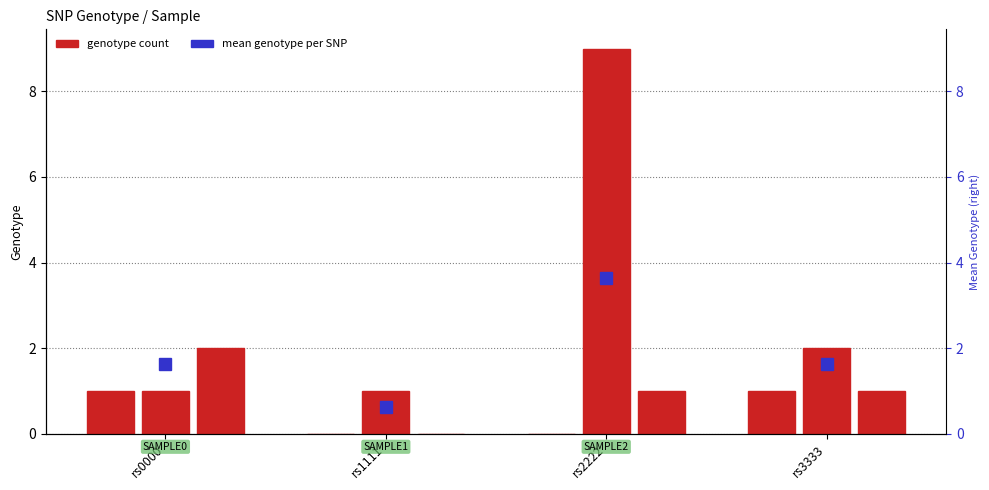

True or false: the data shows -1 at rs2222.

False